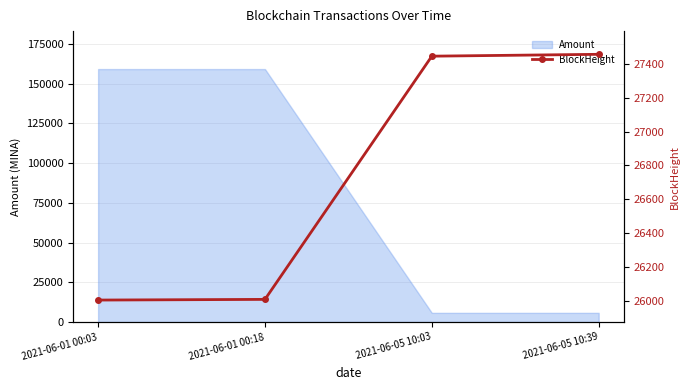

What is the difference between the values at 2021-06-01 00:18 and 2021-06-01 00:03?

4